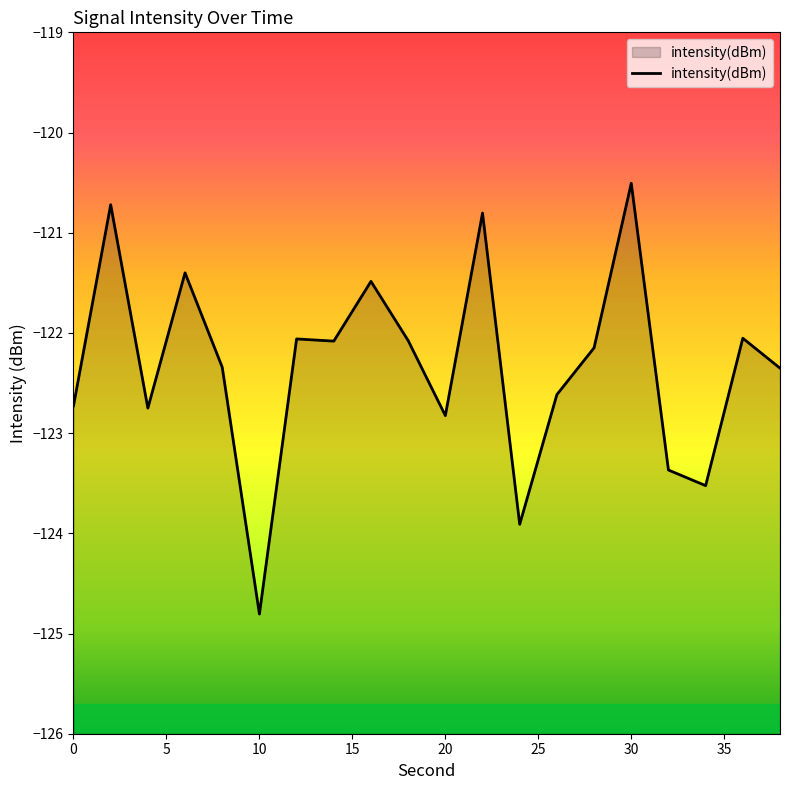

The chart shows a value of -124.8 at 10. True or false?

True